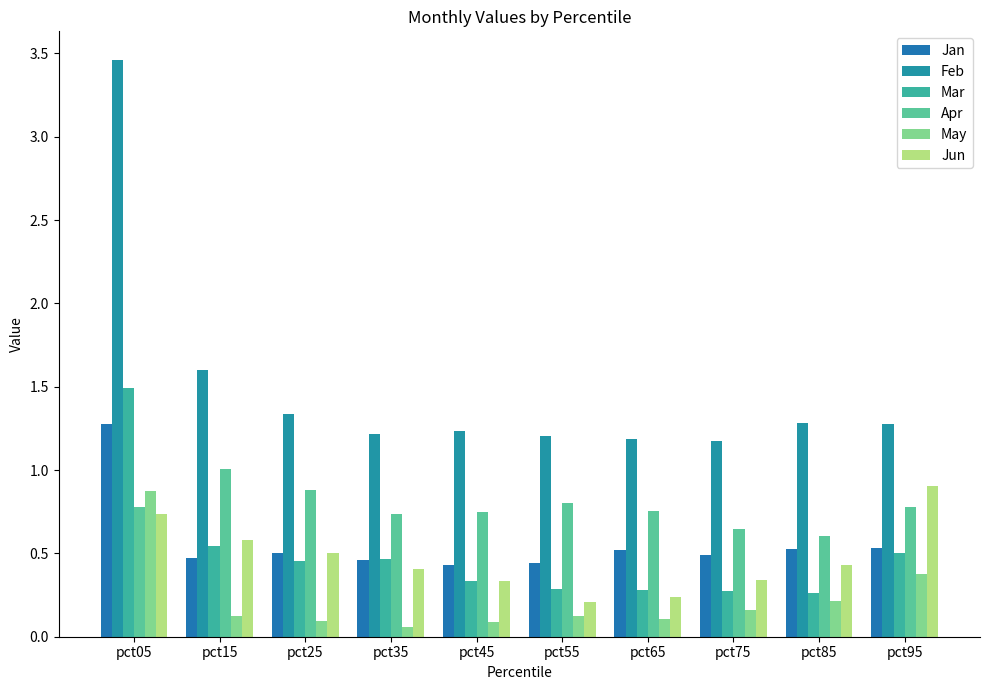

Between pct05 and pct15, which series saw the biggest shift?

Feb